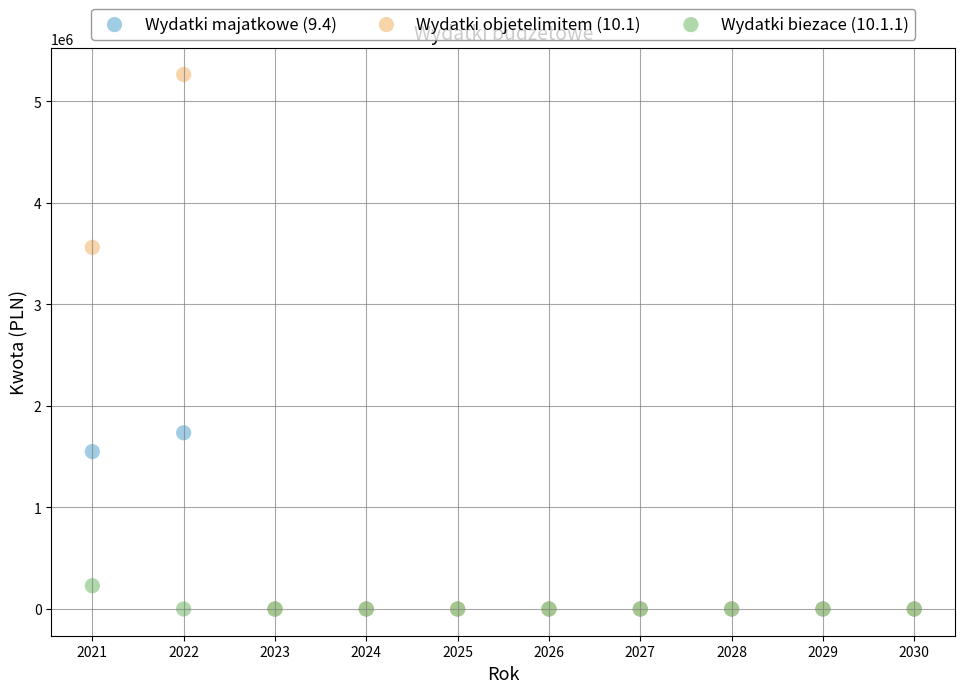

What are all the series names shown in the legend?

Wydatki majatkowe (9.4), Wydatki objetelimitem (10.1), Wydatki biezace (10.1.1)